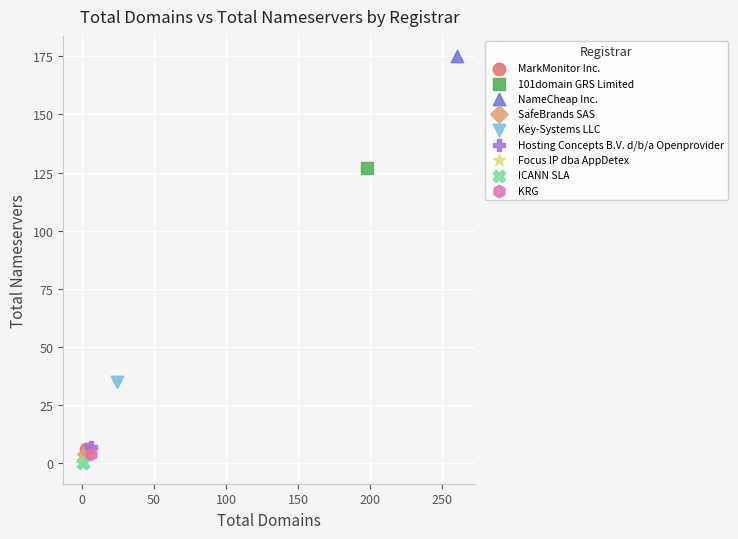

Which series reaches the maximum Y coordinate?

NameCheap Inc.